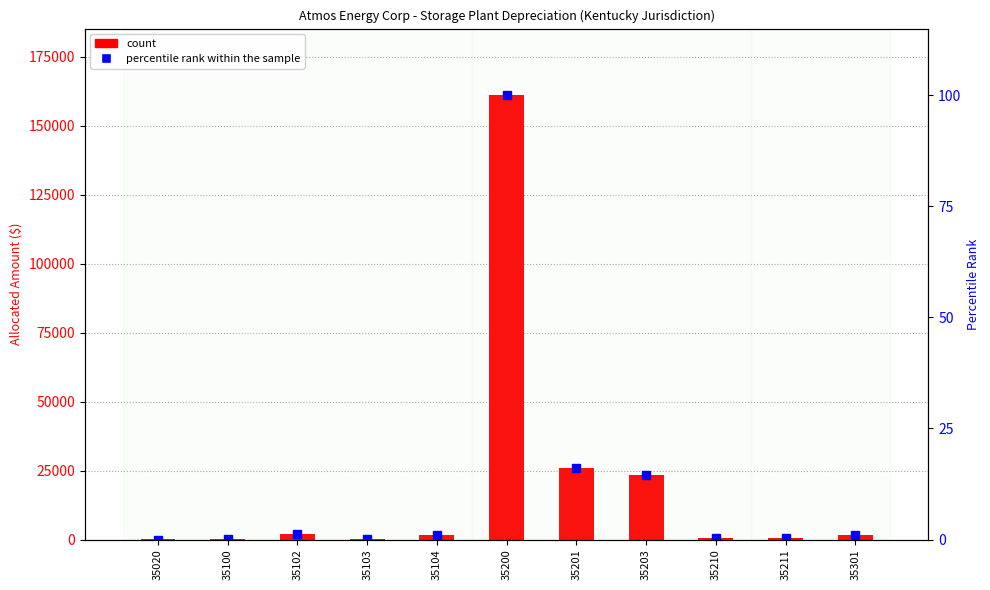

How many groups of bars are there?

11